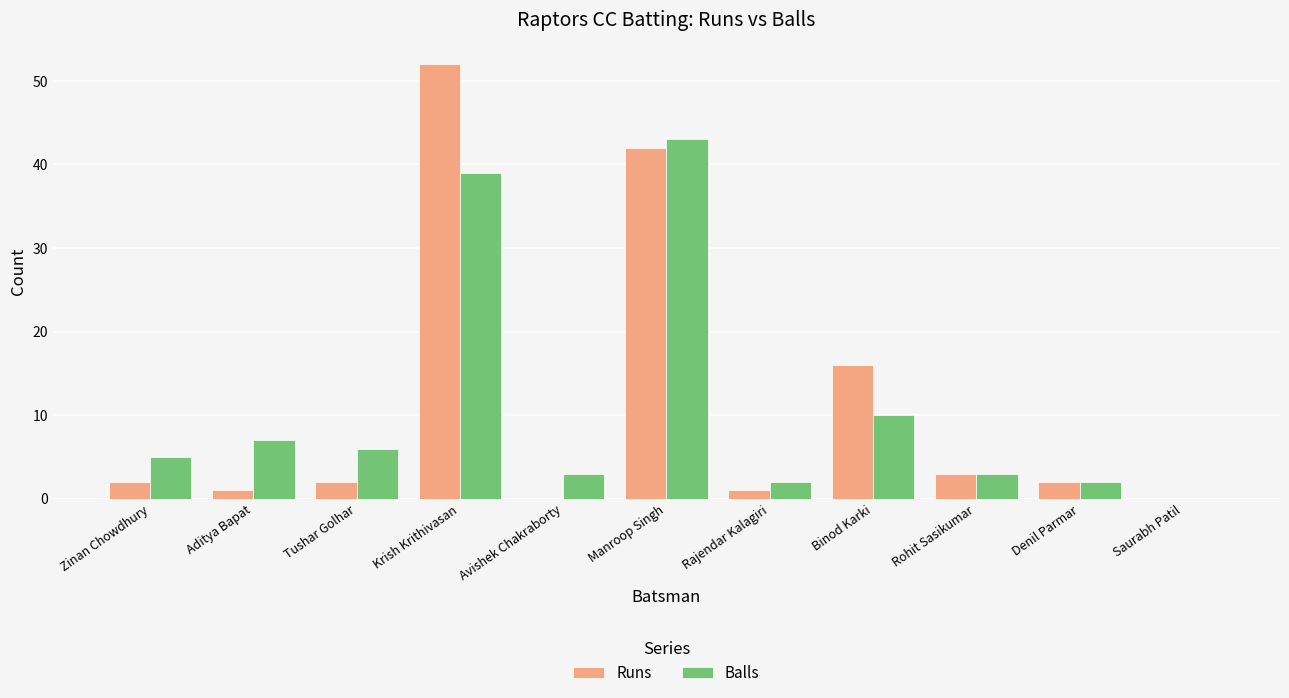

How many data points does each series have?

11